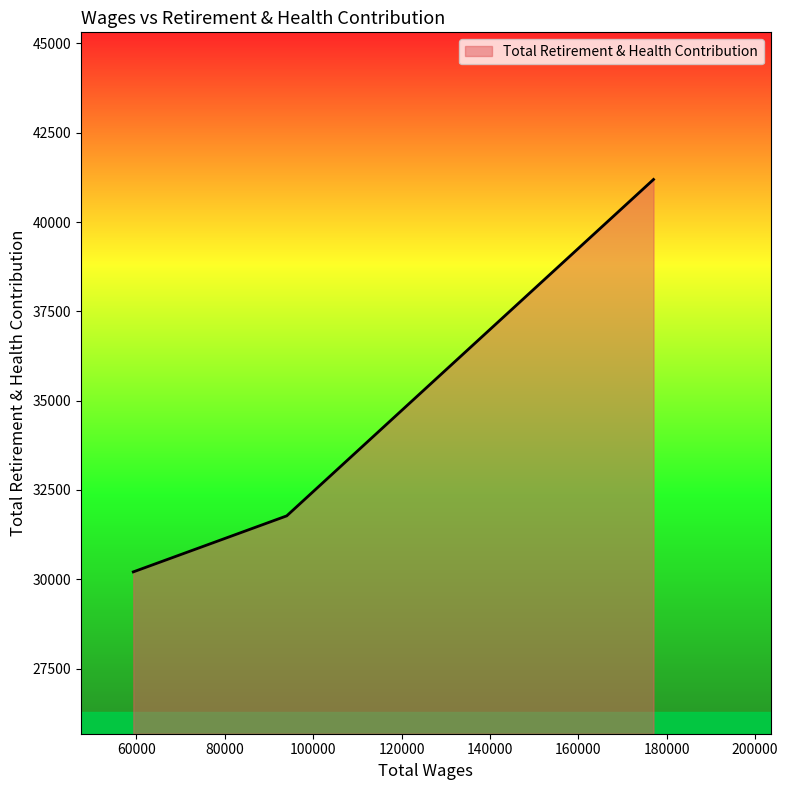

What is the average value?

34391